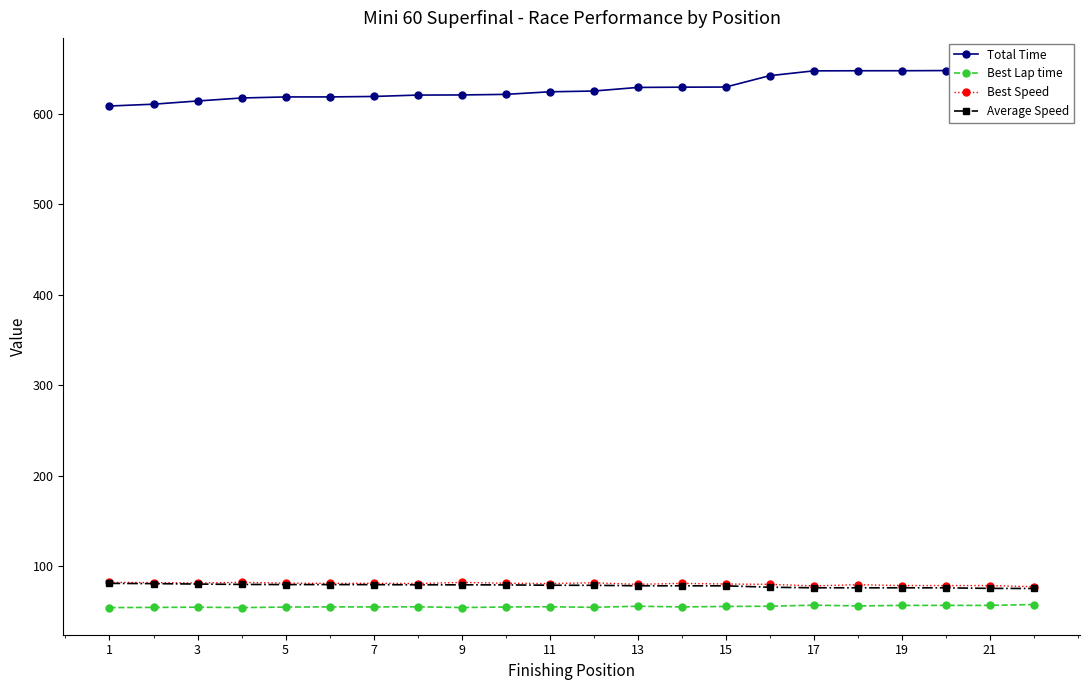

How many categories are shown in the chart?

22